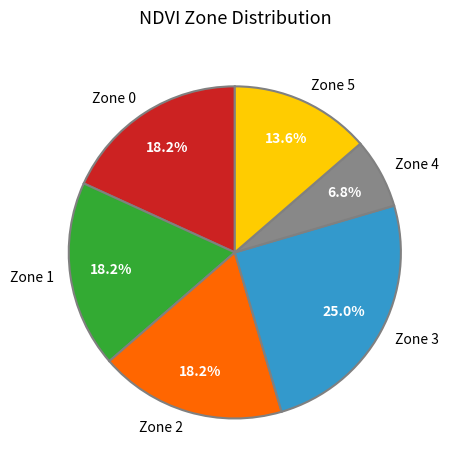

Combined, do Zone 3 and Zone 1 account for over 50%?

No